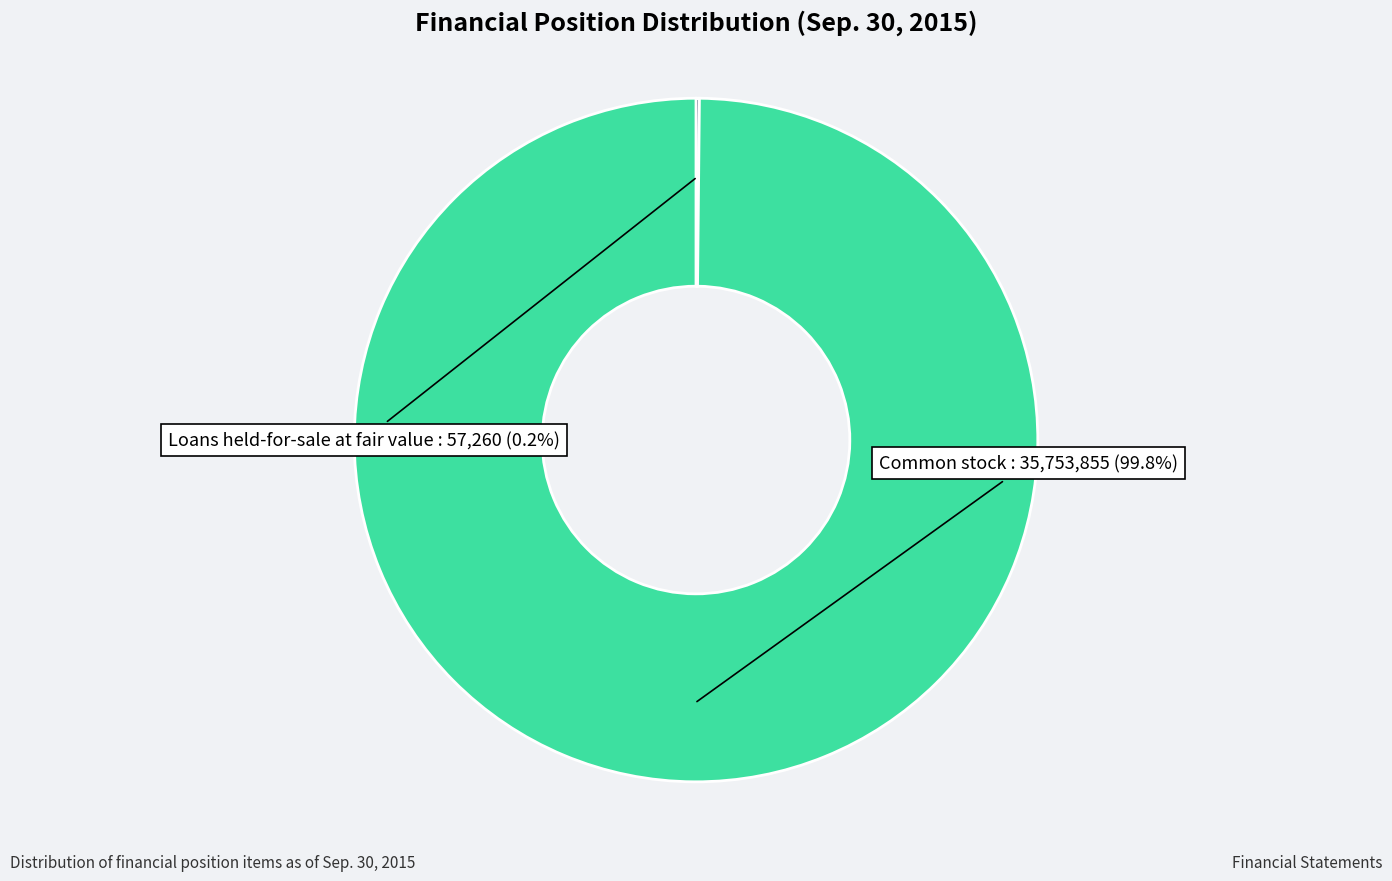

Is there any slice that represents more than half of the pie?

Yes